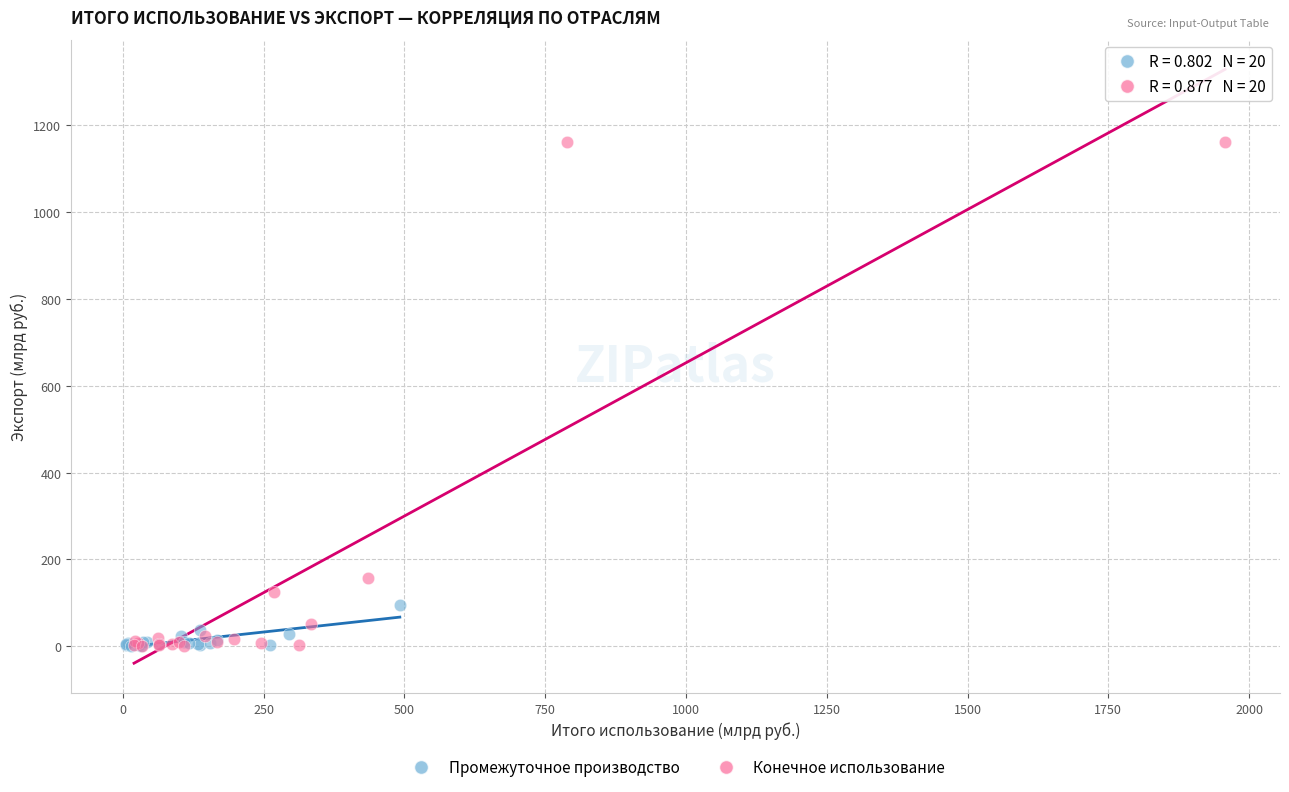

Which series has the widest spread of Y values?

Конечное использование